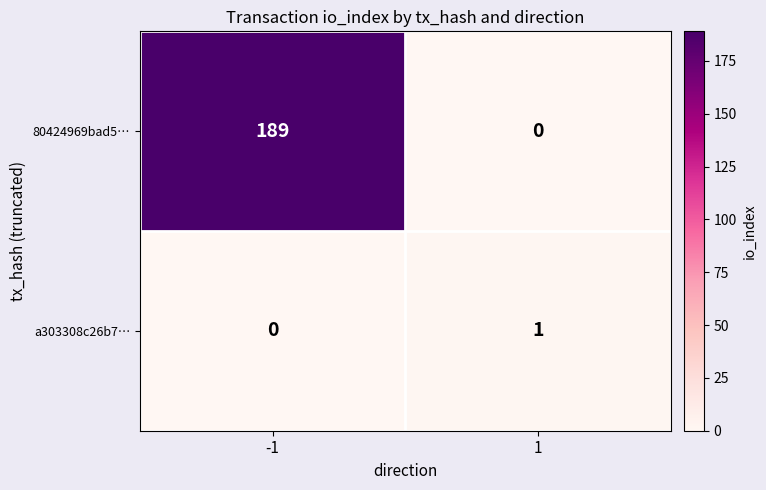

What is the maximum value shown in the chart?

189